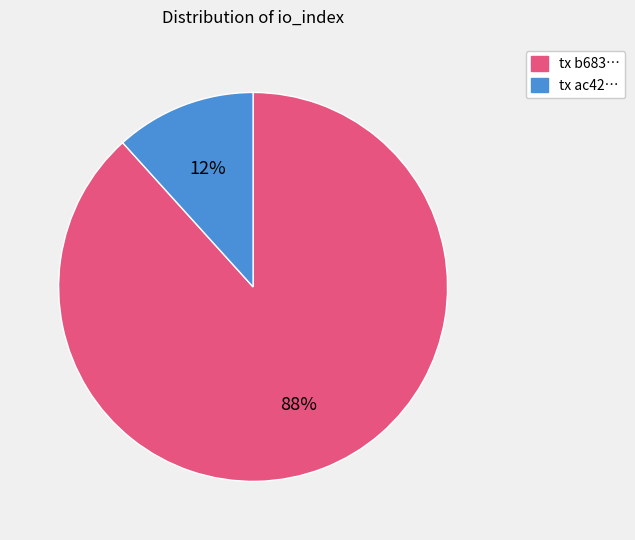

To the nearest percent, what is the combined percentage of tx ac42… and tx b683…?

100%